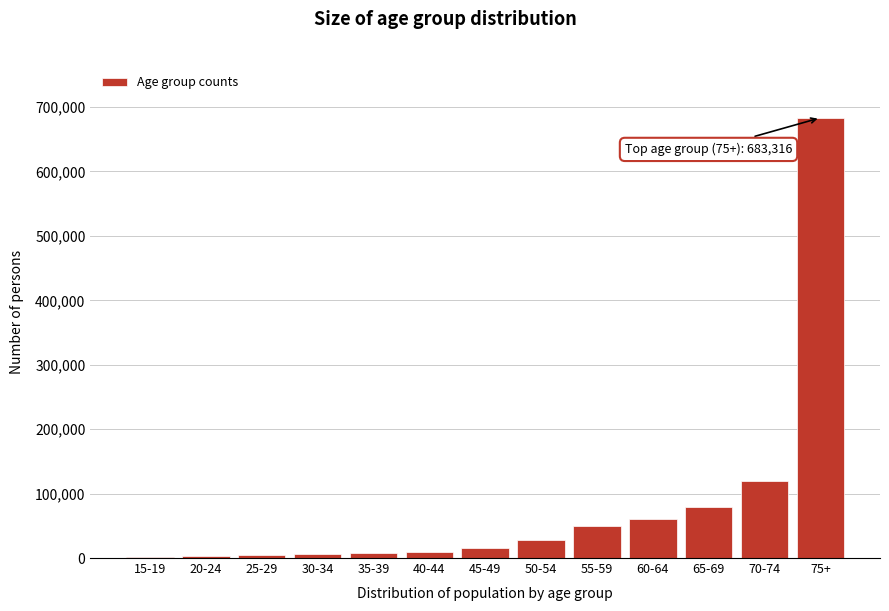

What is the maximum value shown in the chart?

683316